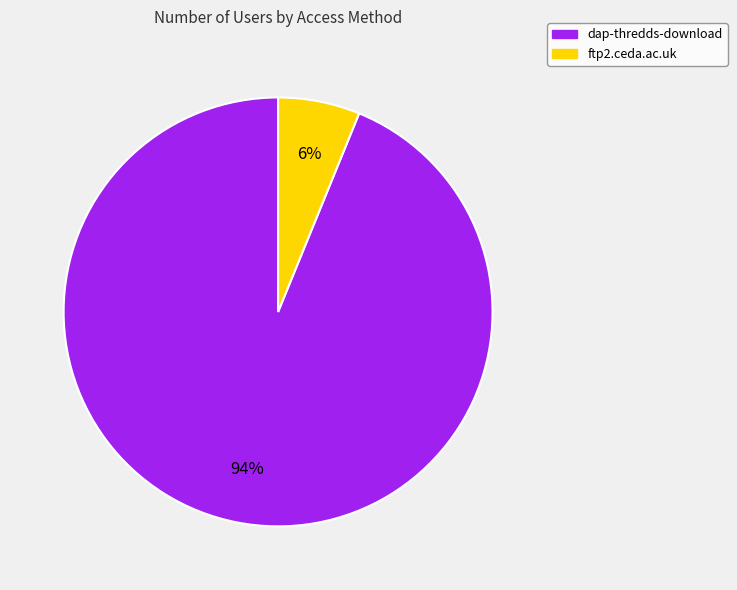

To the nearest percent, what percentage of the pie is ftp2.ceda.ac.uk?

6%